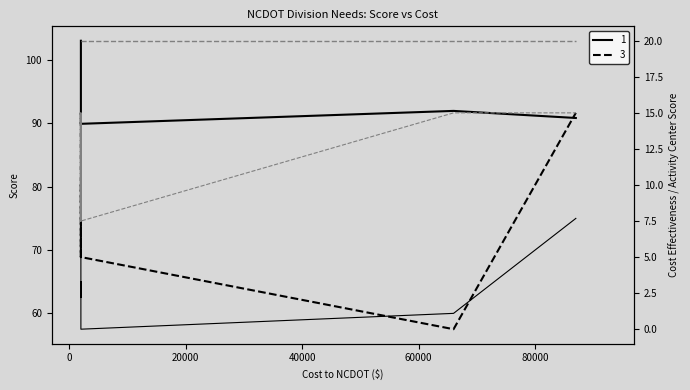

Does the chart display data point markers on the line(s)?

No